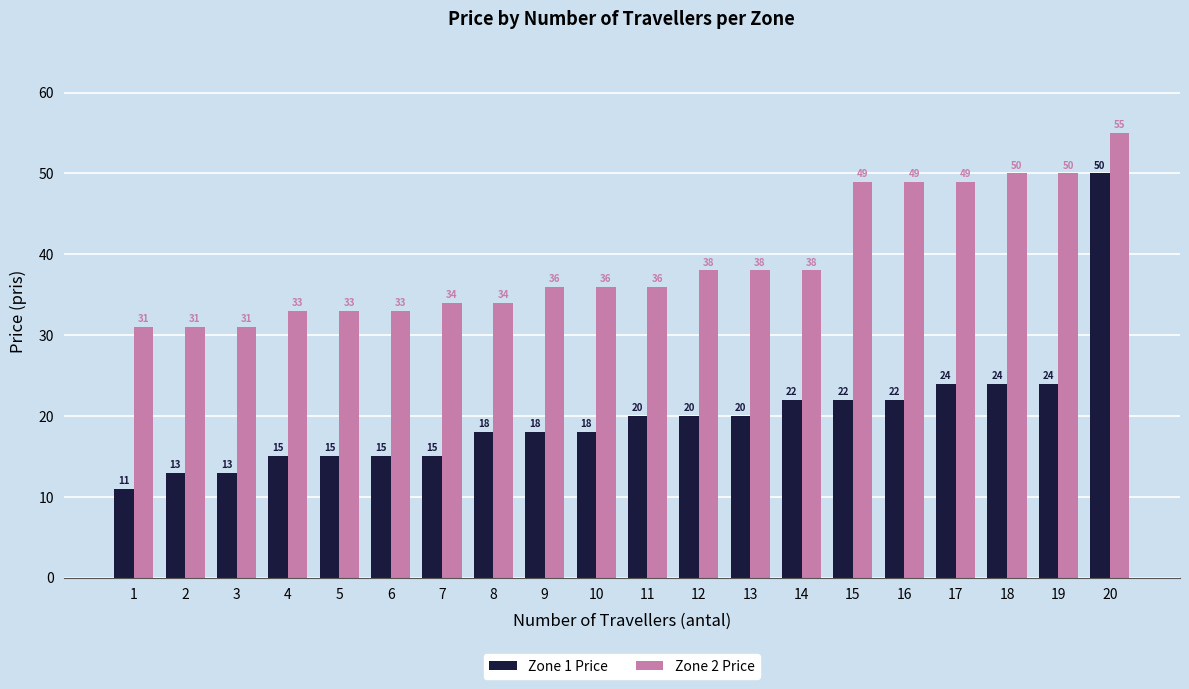

At which category is the sum across all series the highest?

20